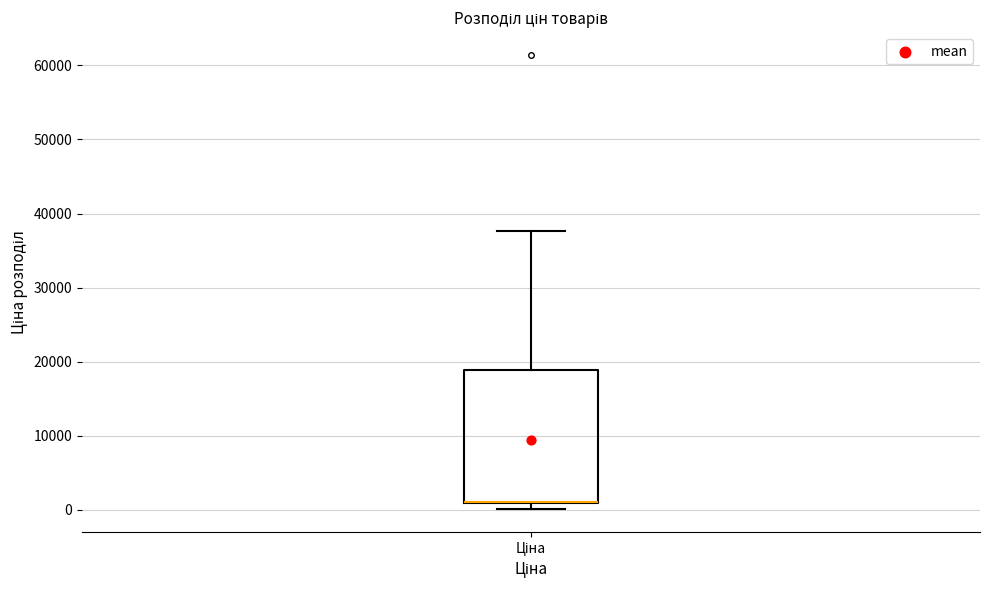

Where is the lower edge of the box for Ціна on the y-axis? The values are not printed on the chart, so give them approximately, as read against the axis.

1000